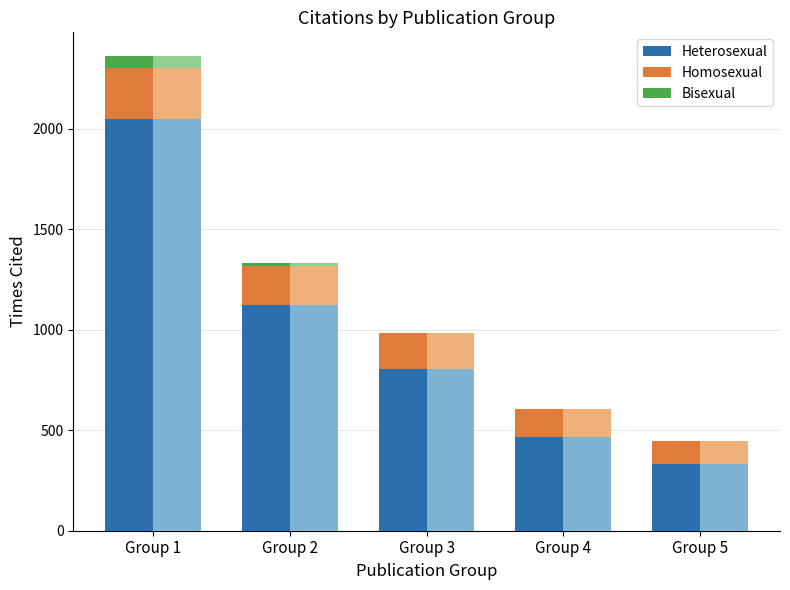

Where is Bisexual nearest to the value 28?

Group 2